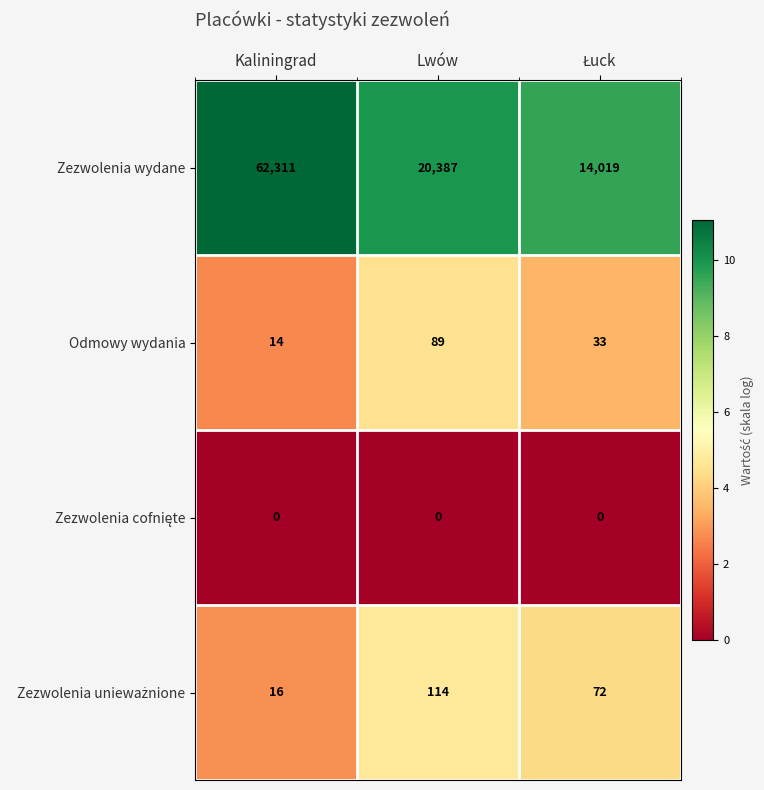

The value of Zezwolenia wydane at Lwów is 20387. True or false?

True